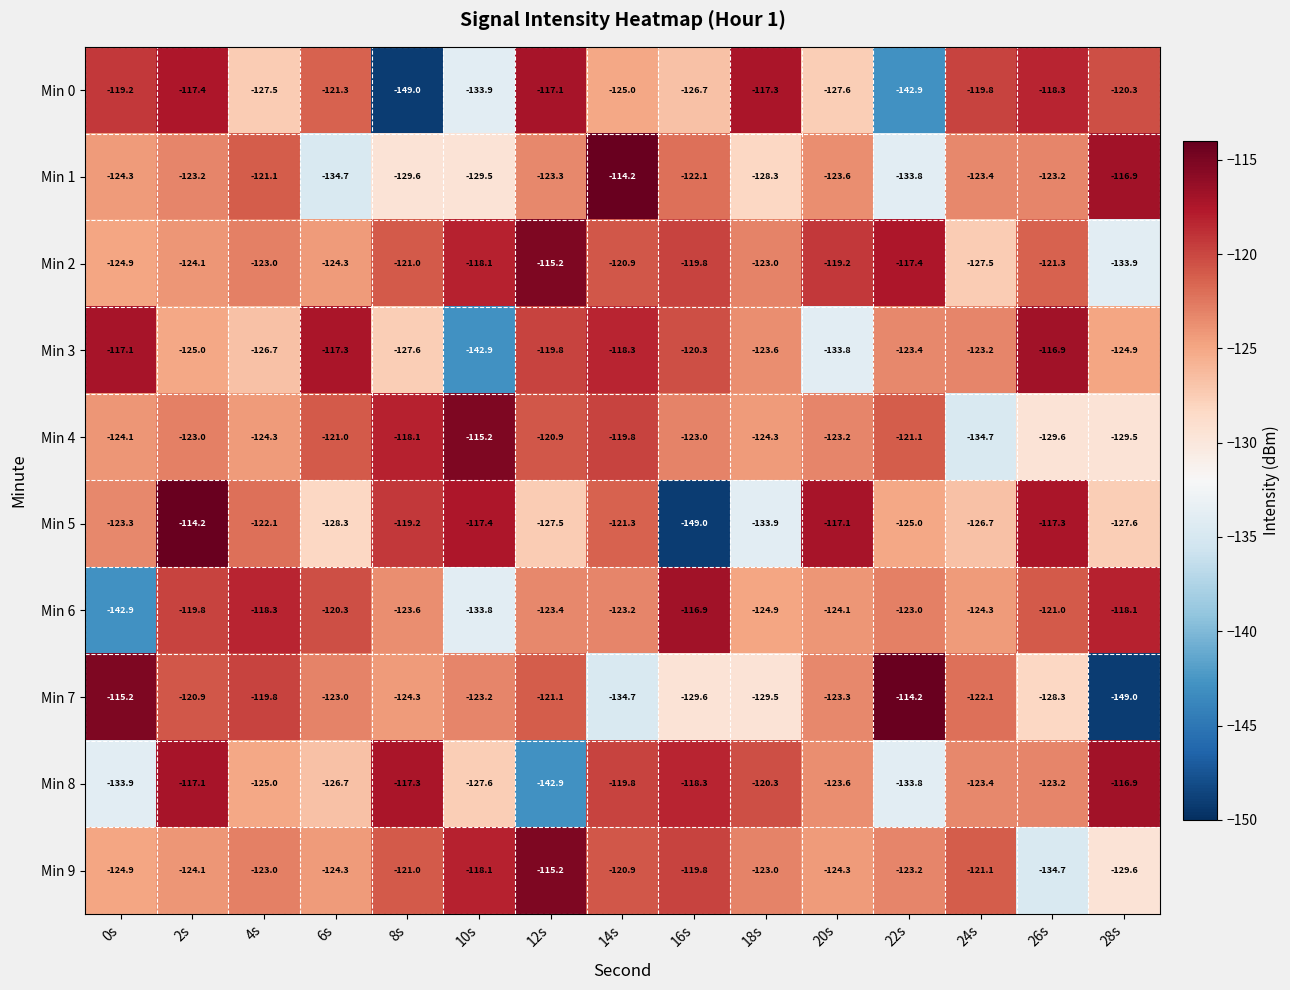

What is the difference between the highest and lowest values at 10s?

27.7